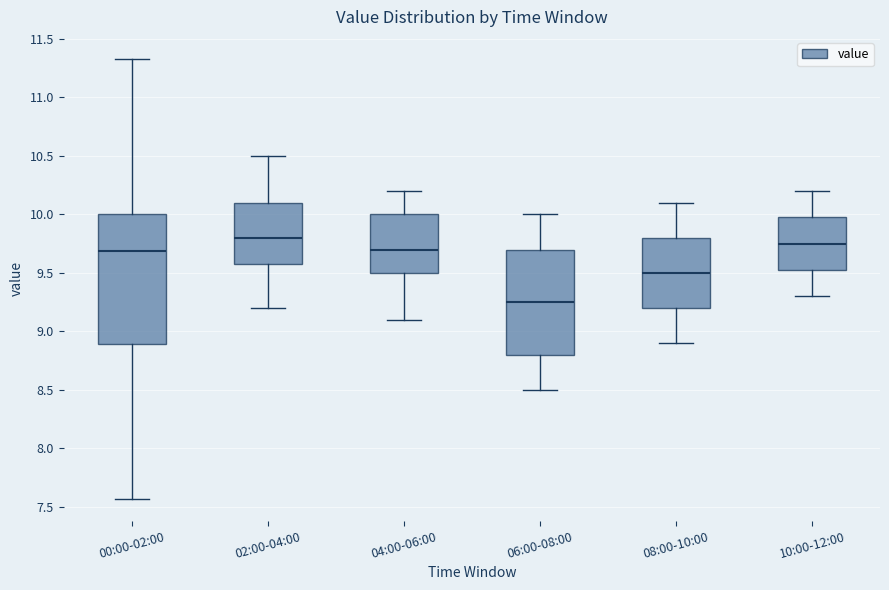

Comparing the boxes themselves (not the whiskers), which one is the tallest?

00:00-02:00